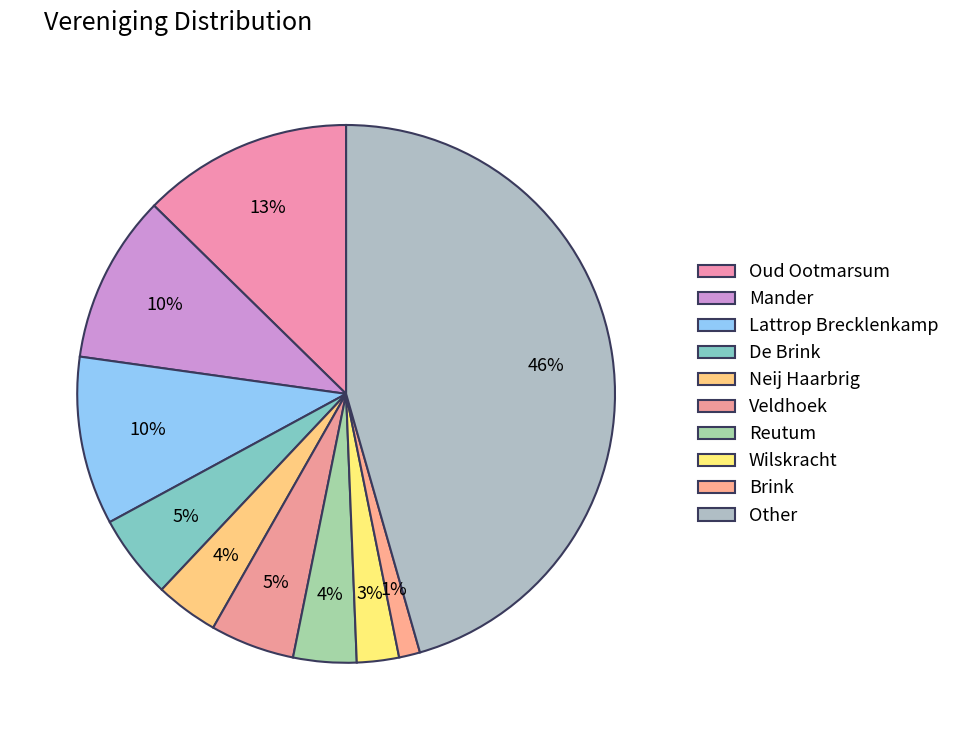

Rank the categories by value from lowest to highest.

Brink, Wilskracht, Neij Haarbrig, Reutum, De Brink, Veldhoek, Mander, Lattrop Brecklenkamp, Oud Ootmarsum, Other